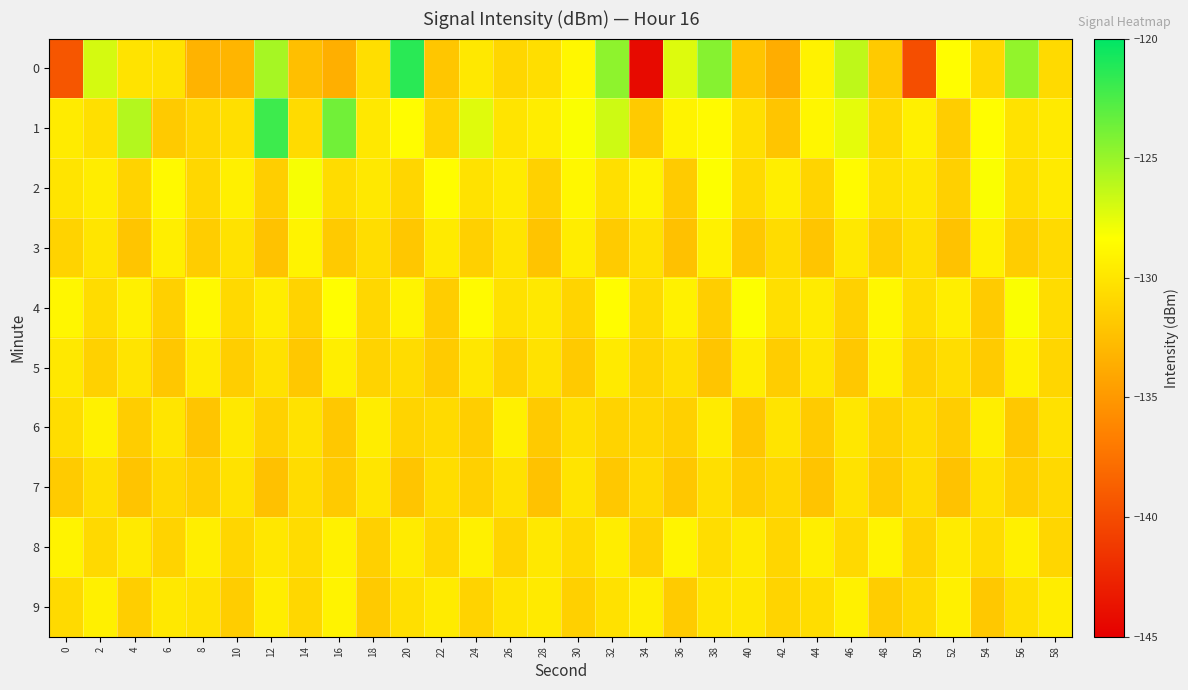

Rank the series by their maximum value, from lowest to highest.

7, 5, 6, 3, 9, 8, 4, 2, 1, 0